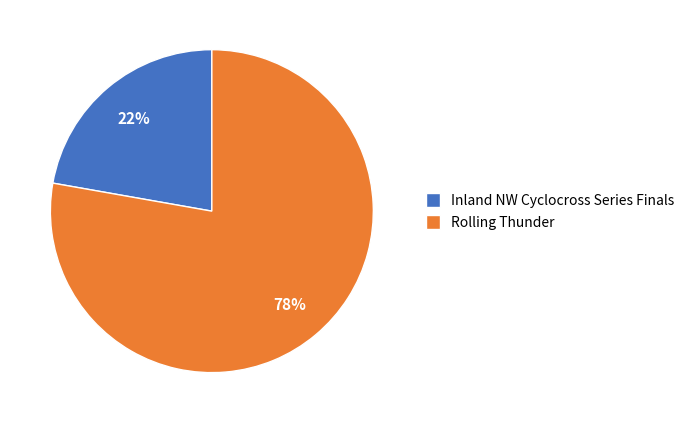

Is Rolling Thunder the majority of the pie?

Yes